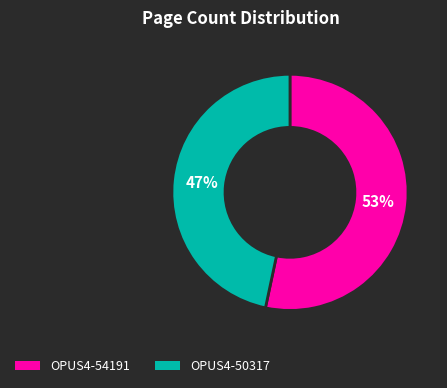

Which has a higher value, OPUS4-50317 or OPUS4-54191?

OPUS4-54191